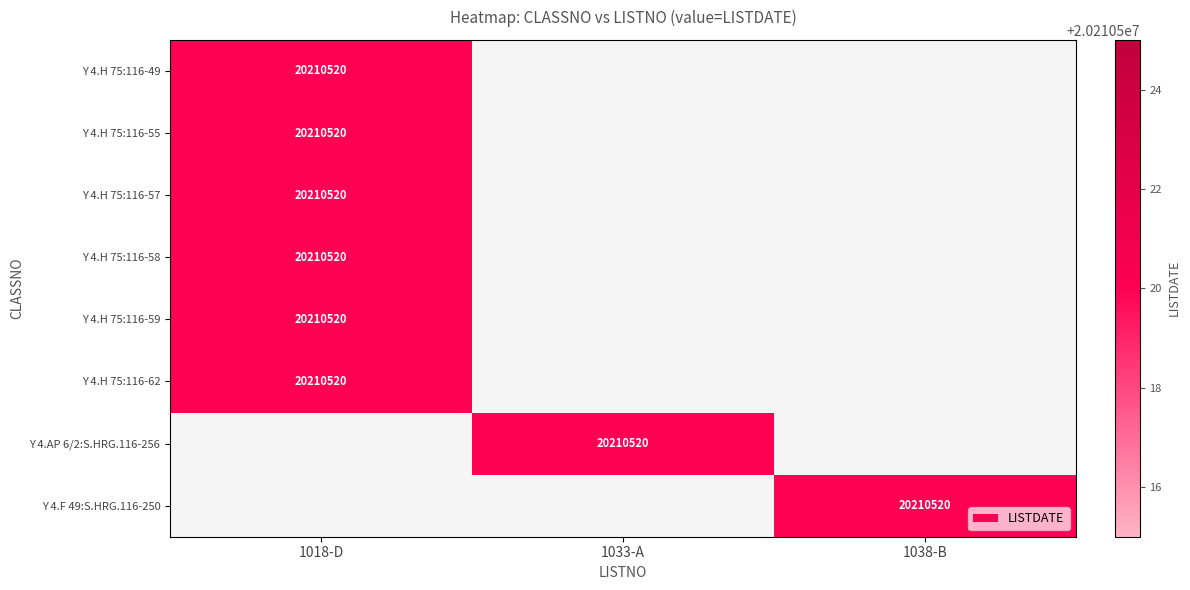

The value of Y 4.H 75:116-55 at 1018-D is 30281237. True or false?

False